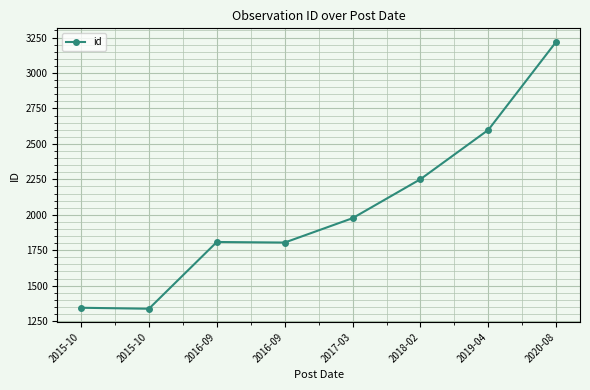

How many lines are shown in the chart?

1